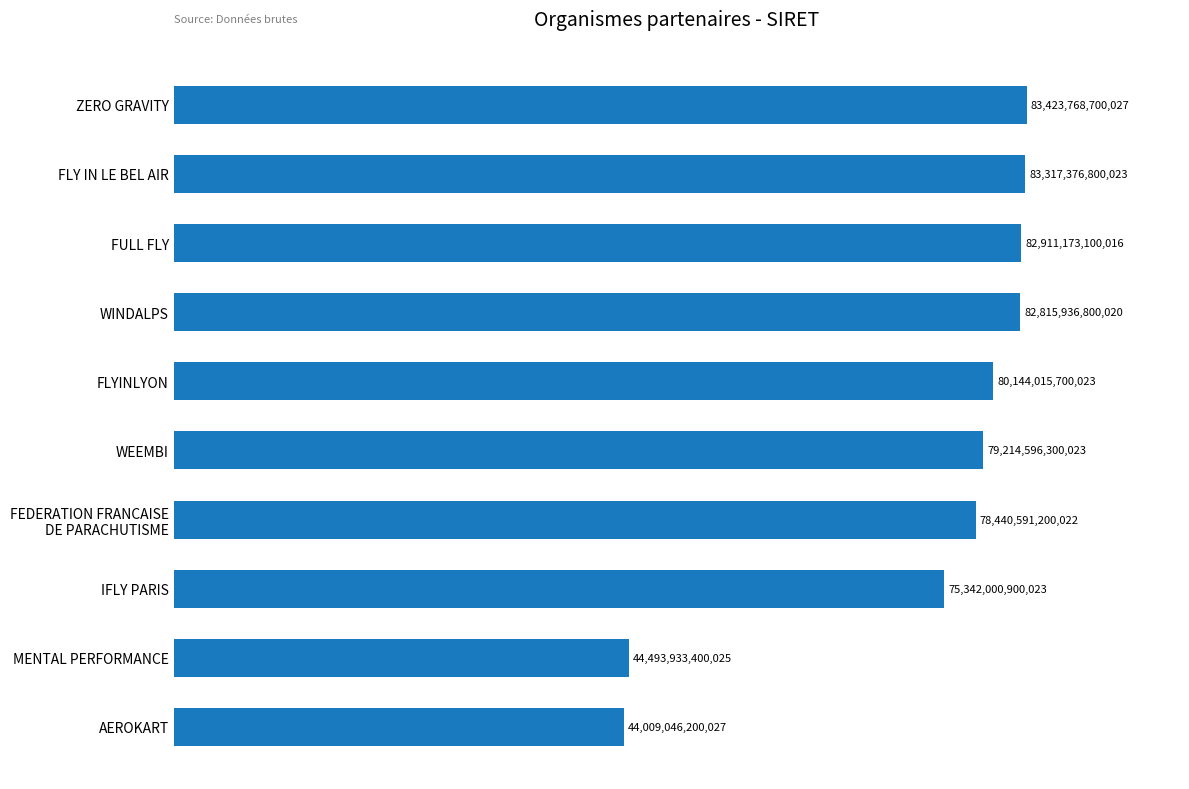

Rank the categories by value from highest to lowest.

ZERO GRAVITY, FLY IN LE BEL AIR, FULL FLY, WINDALPS, FLYINLYON, WEEMBI, FEDERATION FRANCAISE
DE PARACHUTISME, IFLY PARIS, MENTAL PERFORMANCE, AEROKART